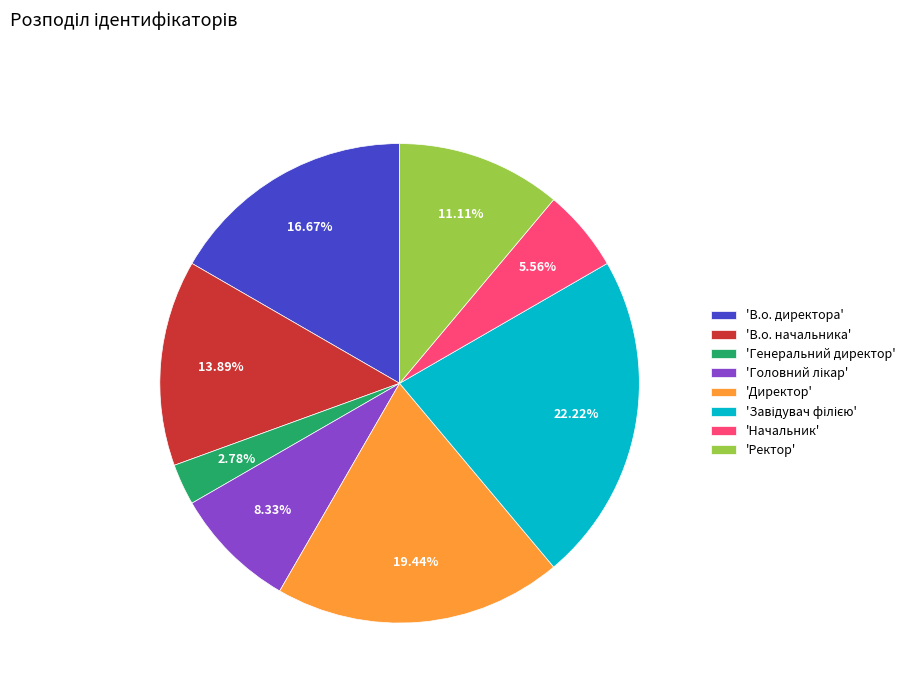

Is there any slice that represents more than half of the pie?

No